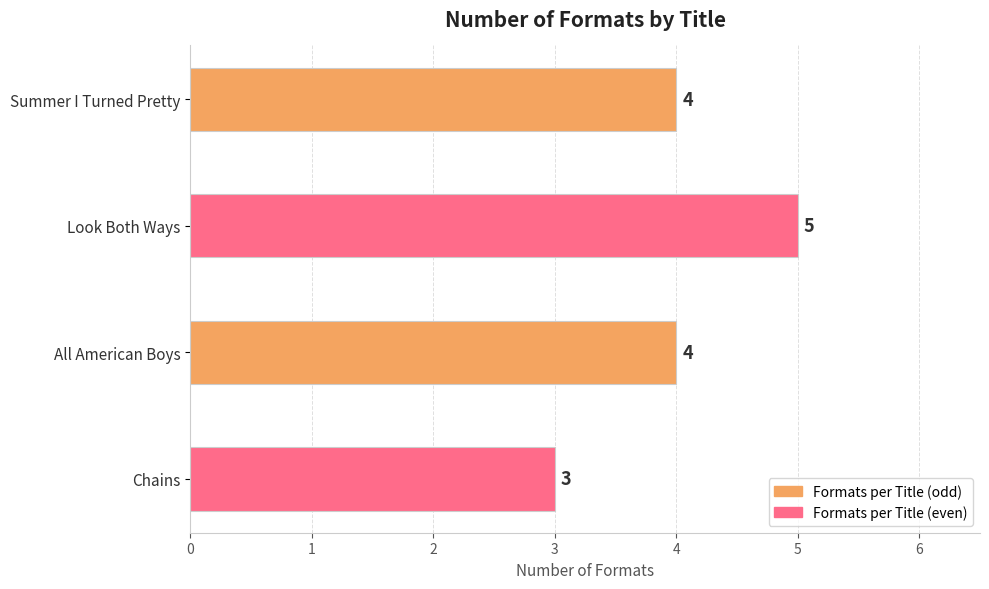

What is the difference between the maximum and minimum values?

2